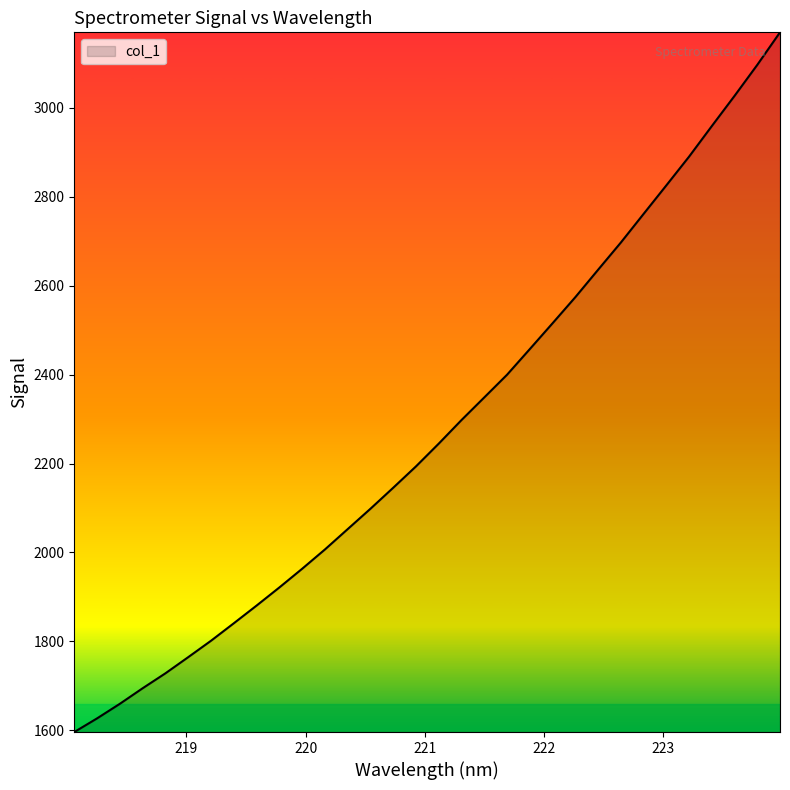

What is the maximum value shown in the chart?

3170.2